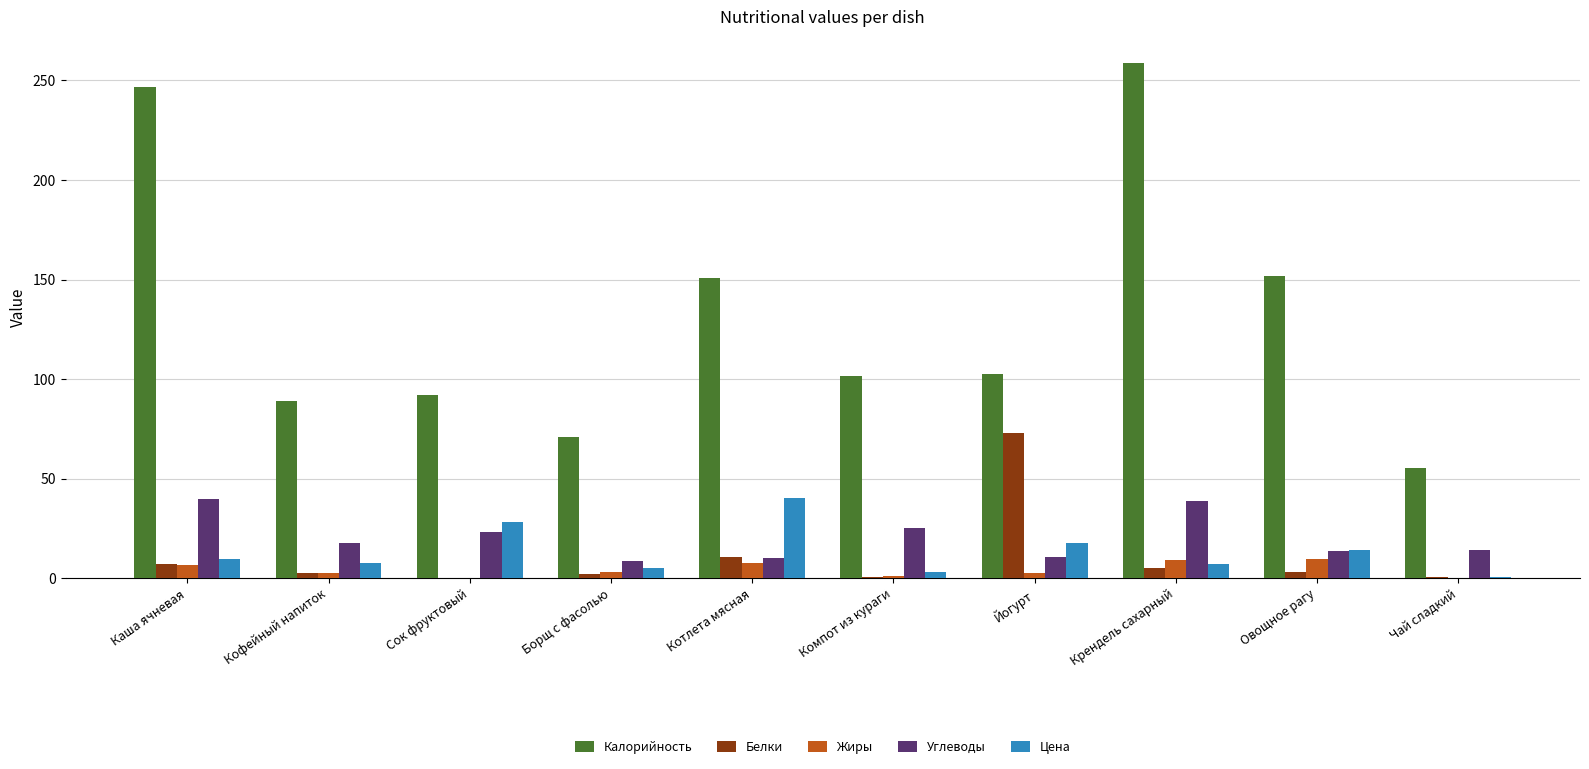

Is it true that Калорийность equals 101.7 at Компот из кураги?

True